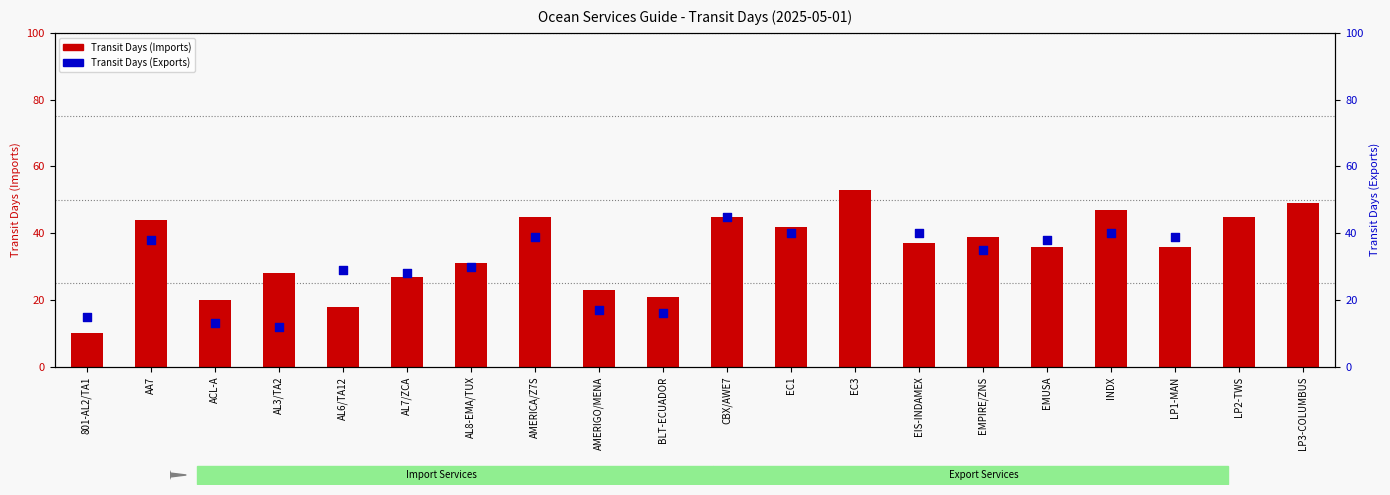

Which series has the widest spread of Y values?

Transit Days (Imports)